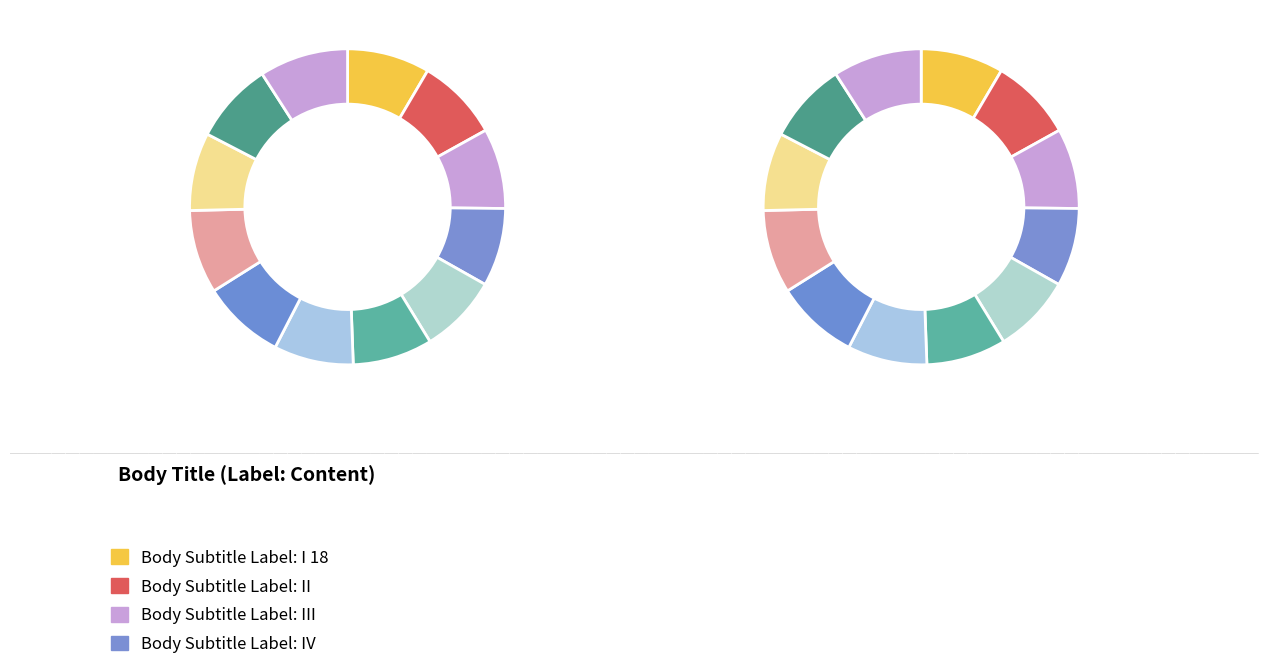

What percentage is the II slice, to the nearest percent?

8%